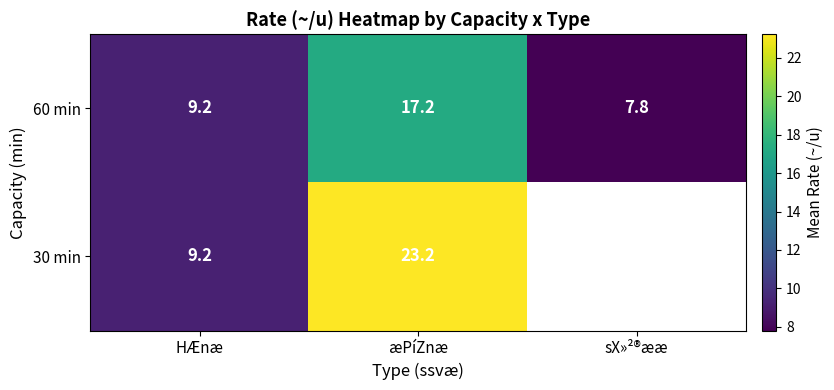

Between HÆnæ and æPíZnæ, which is larger?

æPíZnæ